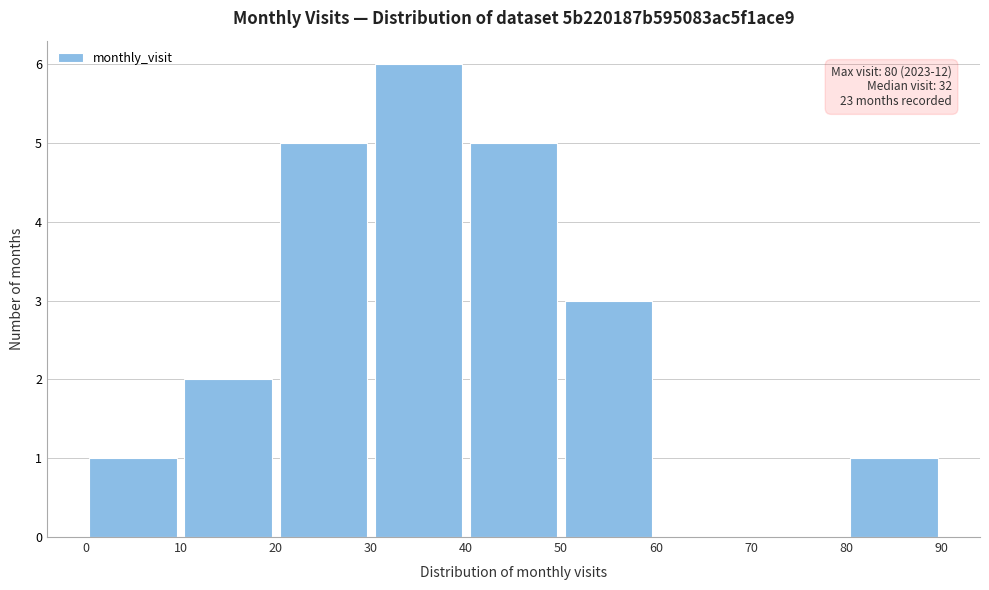

Which range on the x-axis has the tallest bar?

30 to 40